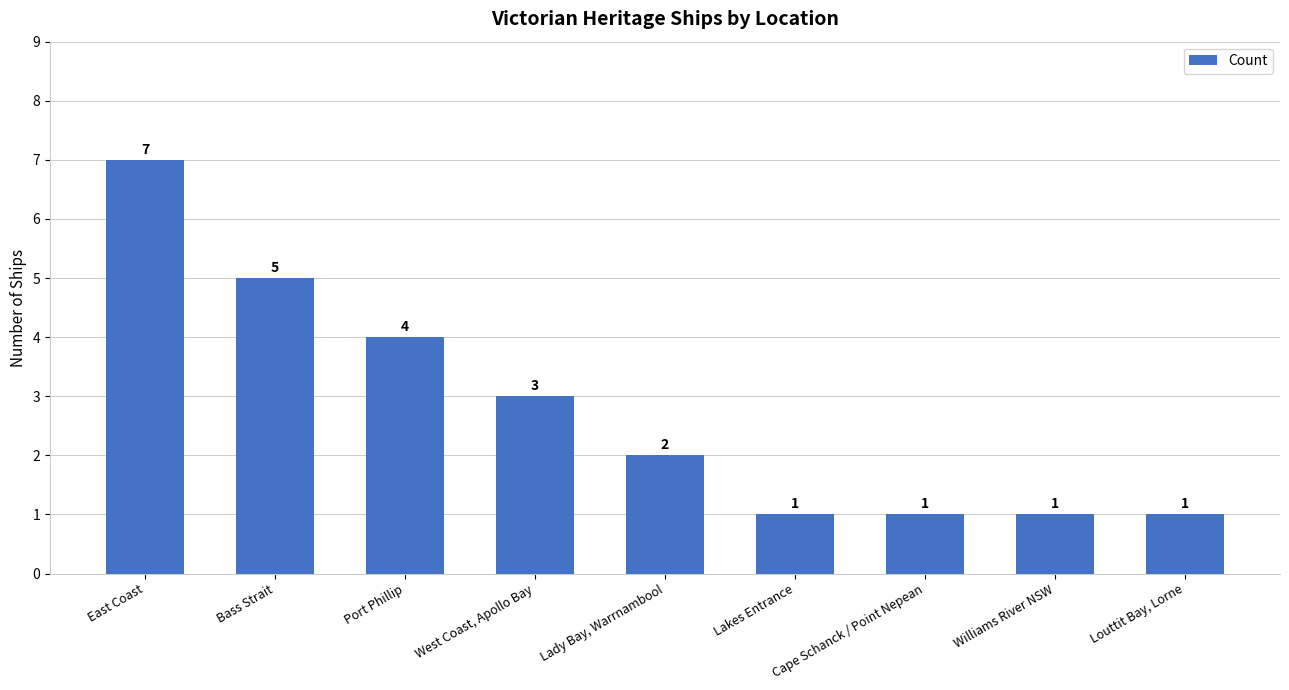

True or false: the data shows 2 at Williams River NSW.

False